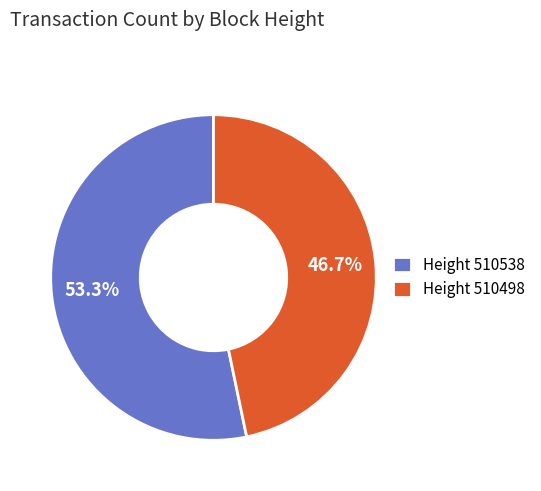

What is the ratio of the value at Height 510498 to the value at Height 510538?

0.9